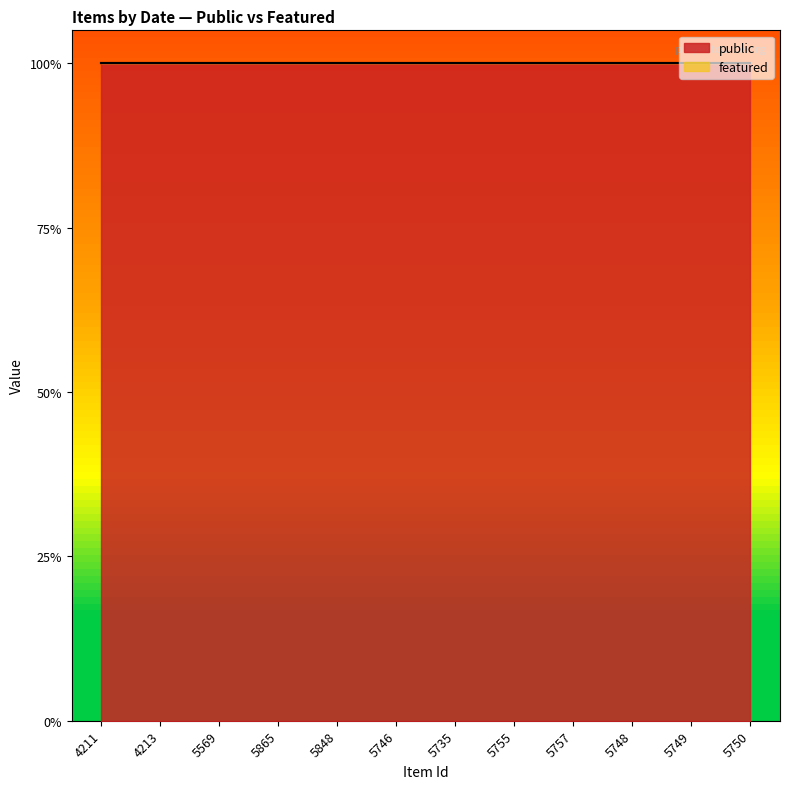

The value of featured at 5569 is 0. True or false?

True